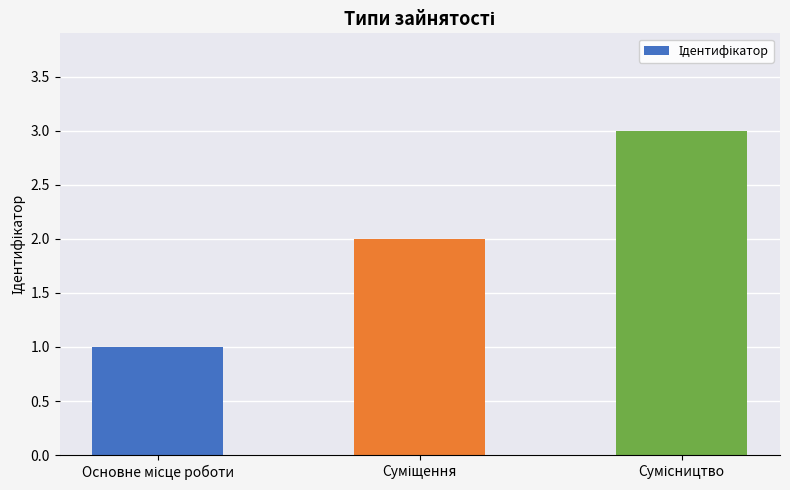

What is the maximum value shown in the chart?

3